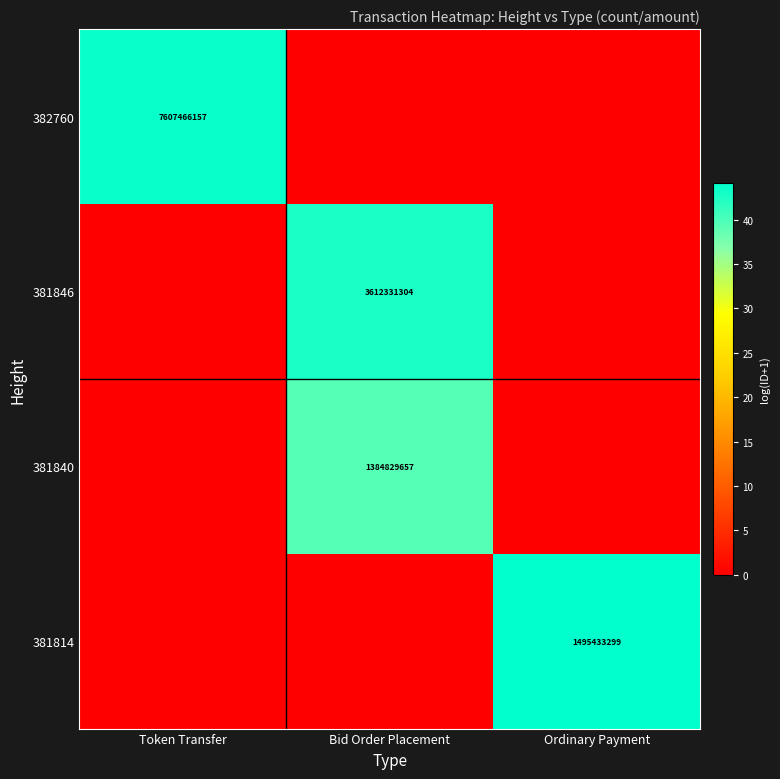

Is it true that 382760 equals 3728165802 at Token Transfer?

False